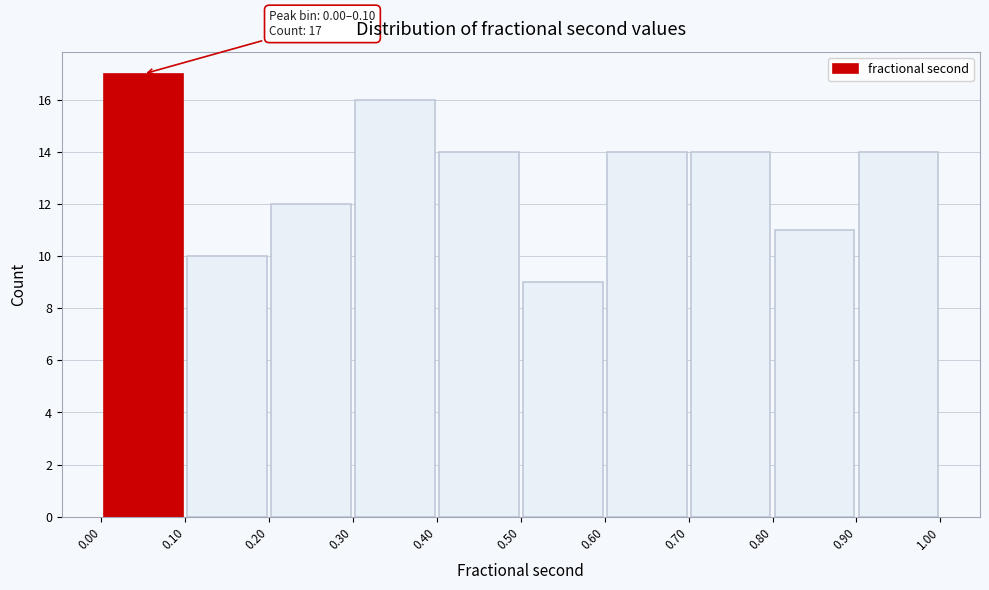

Which range on the x-axis has the tallest bar?

0.00 to 0.10